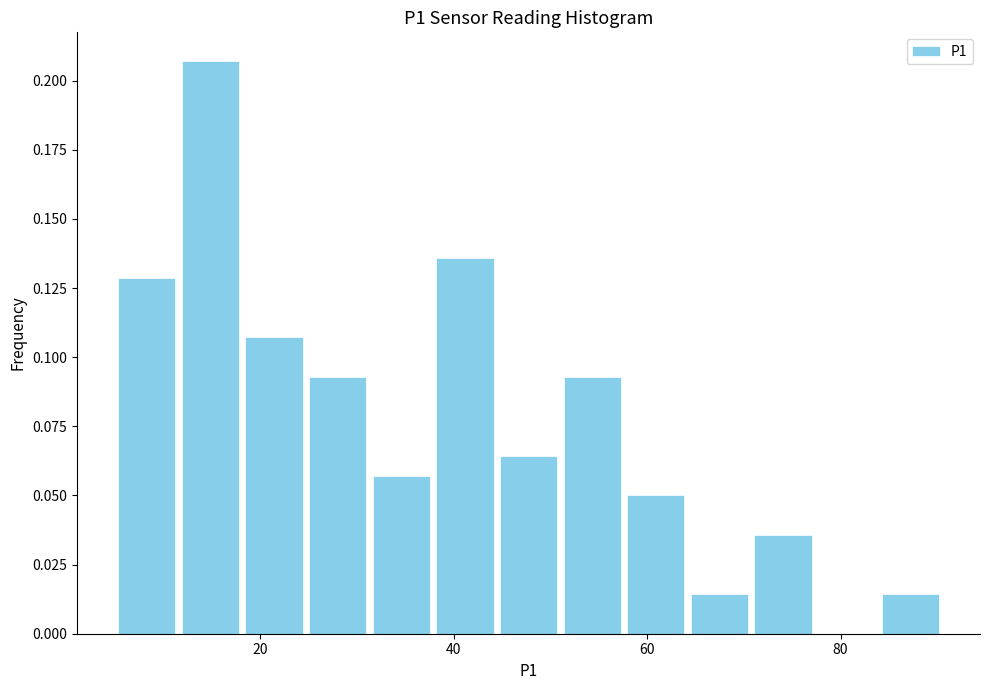

Around what value on the x-axis is the tallest bar? Give the approximate position of its centre, as read against the axis.

14